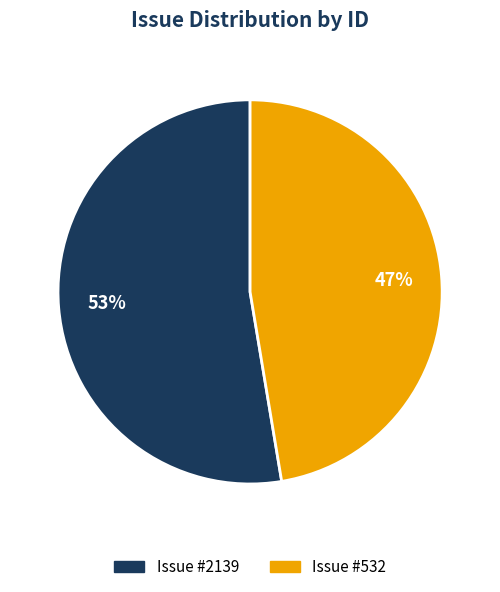

Is there a majority slice in this chart?

Yes